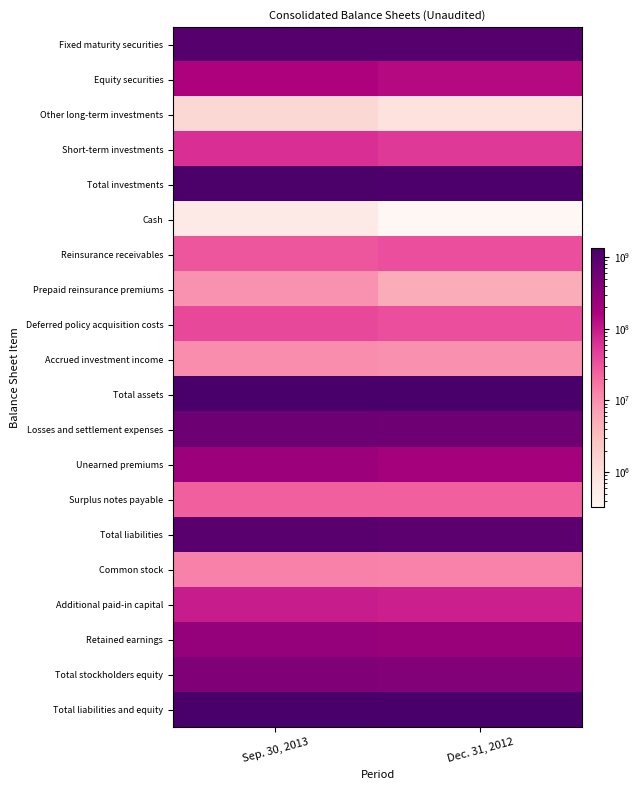

What is the spread (max minus min) of values at Sep. 30, 2013?

1337144410